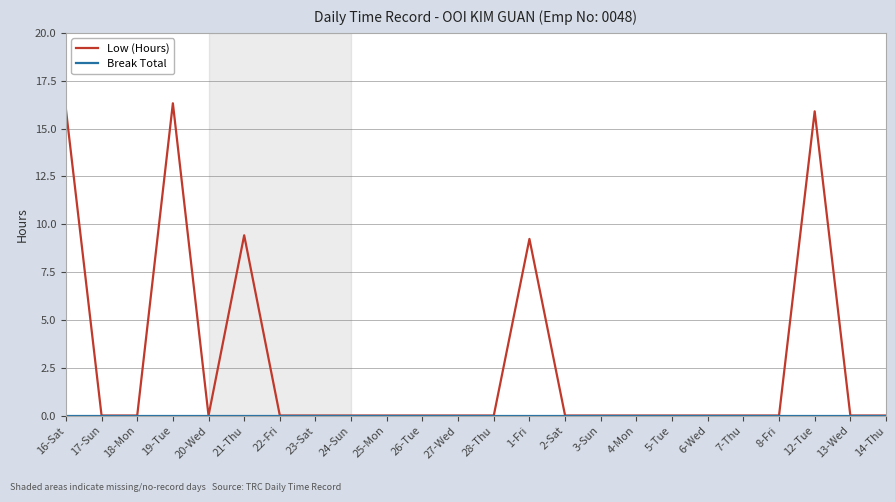

Where is the first local maximum for Low (Hours)?

19-Tue